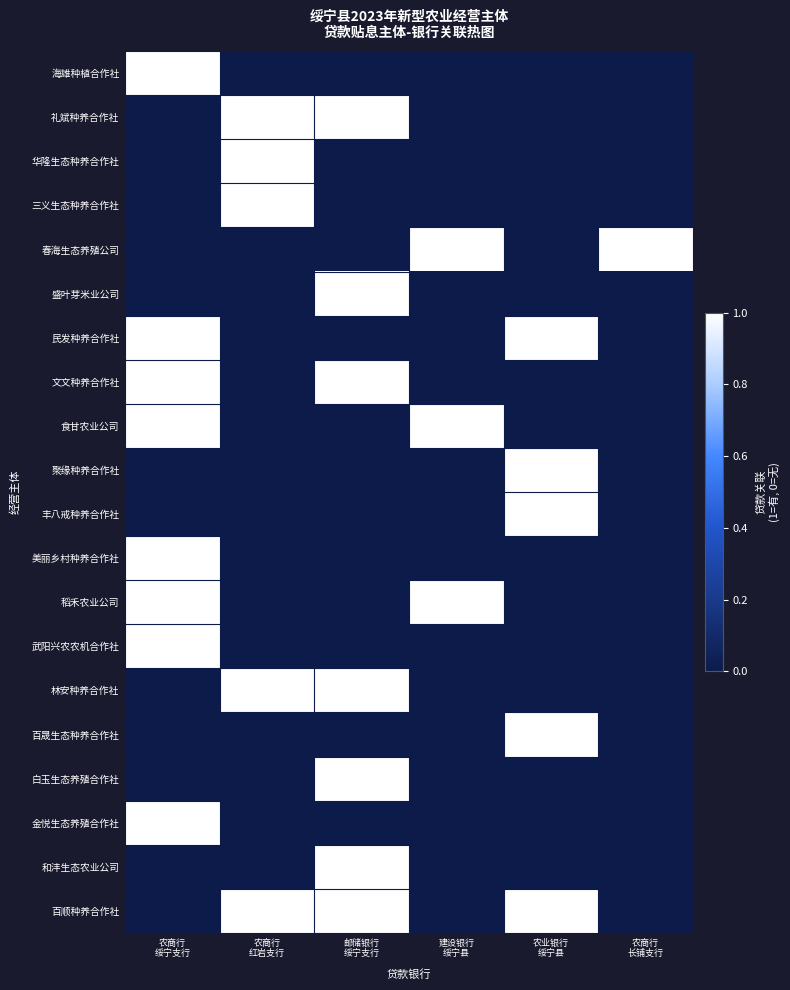

List the series in order of their peak value, highest first.

海雄种植合作社, 礼斌种养合作社, 华隆生态种养合作社, 三义生态种养合作社, 春海生态养殖公司, 盛叶芽米业公司, 民发种养合作社, 文文种养合作社, 食甘农业公司, 聚缘种养合作社, 丰八戒种养合作社, 美丽乡村种养合作社, 稻禾农业公司, 武阳兴农农机合作社, 林安种养合作社, 百晟生态种养合作社, 白玉生态养殖合作社, 金悦生态养殖合作社, 和沣生态农业公司, 百顺种养合作社